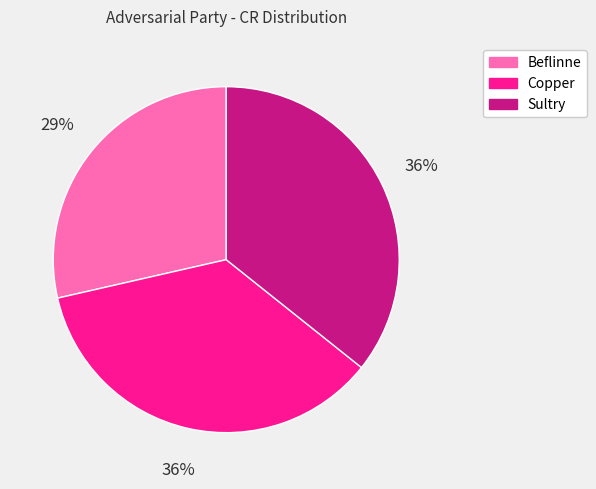

To the nearest percent, what percentage of the pie is Beflinne?

29%